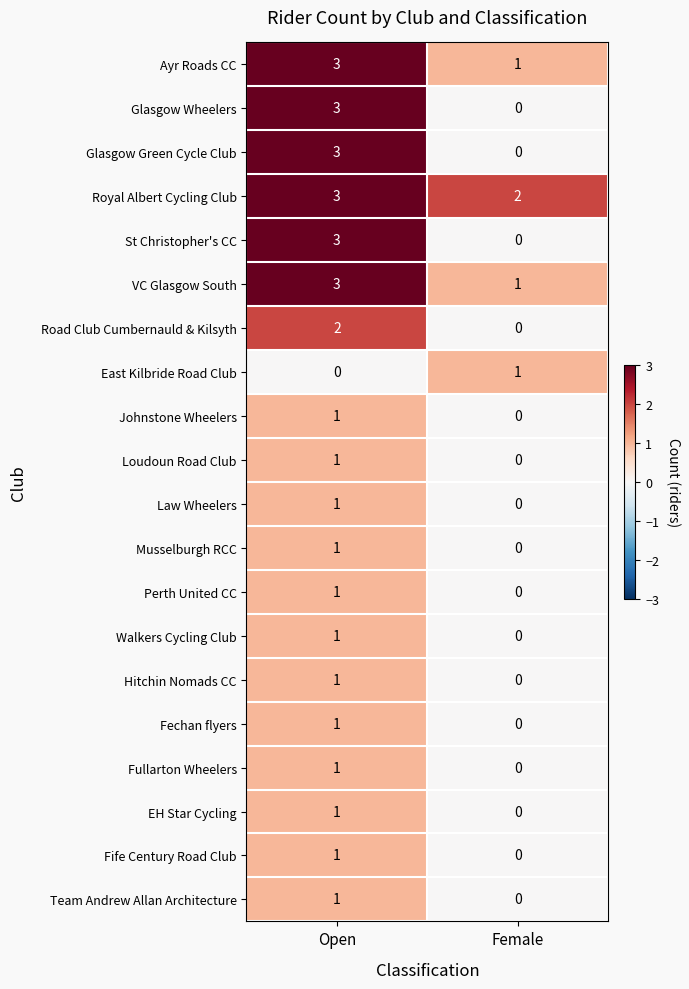

Is the value of Royal Albert Cycling Club at Open greater than the value of Fechan flyers at Open?

Yes